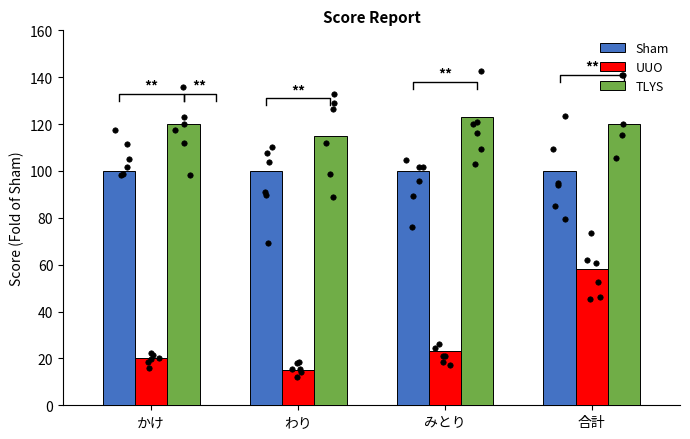

Which series contains the lowest Y value?

UUO